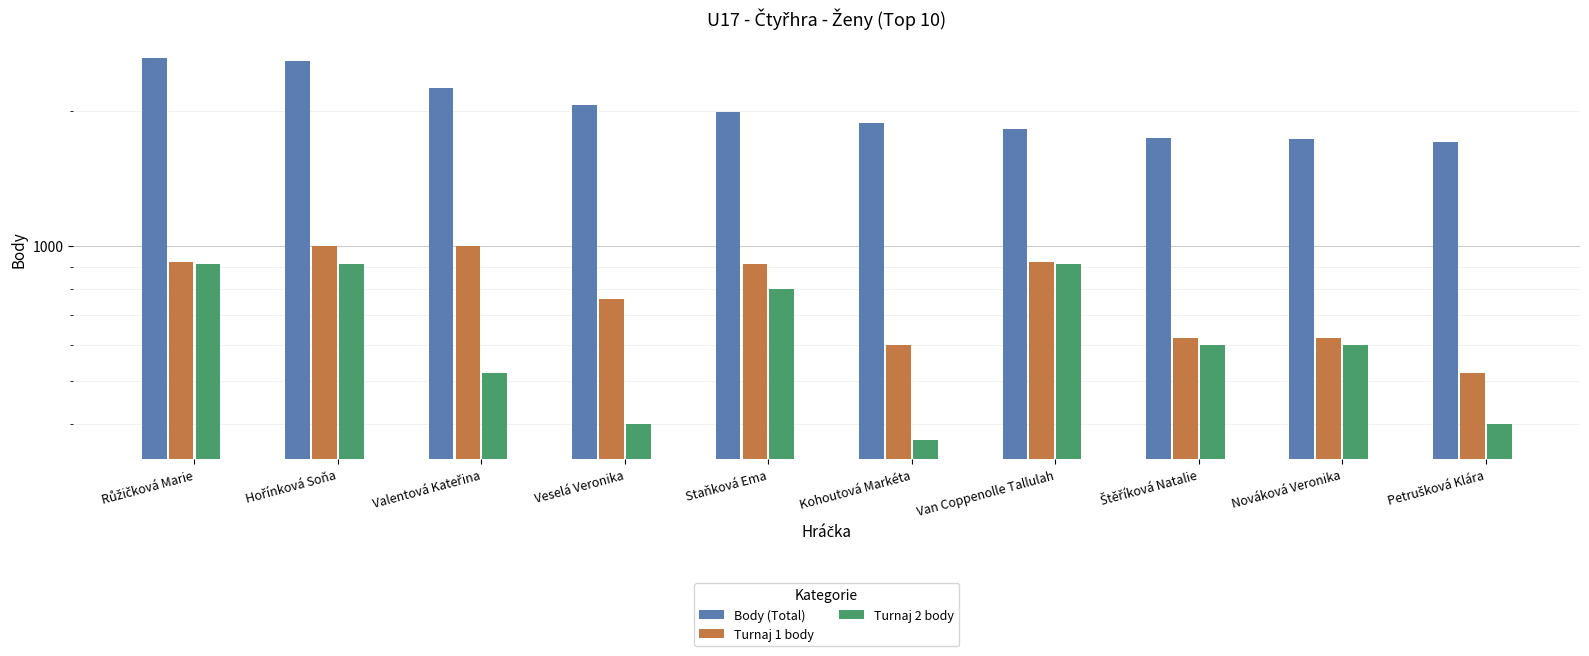

The value of Body (Total) at Petrušková Klára is 1710. True or false?

True